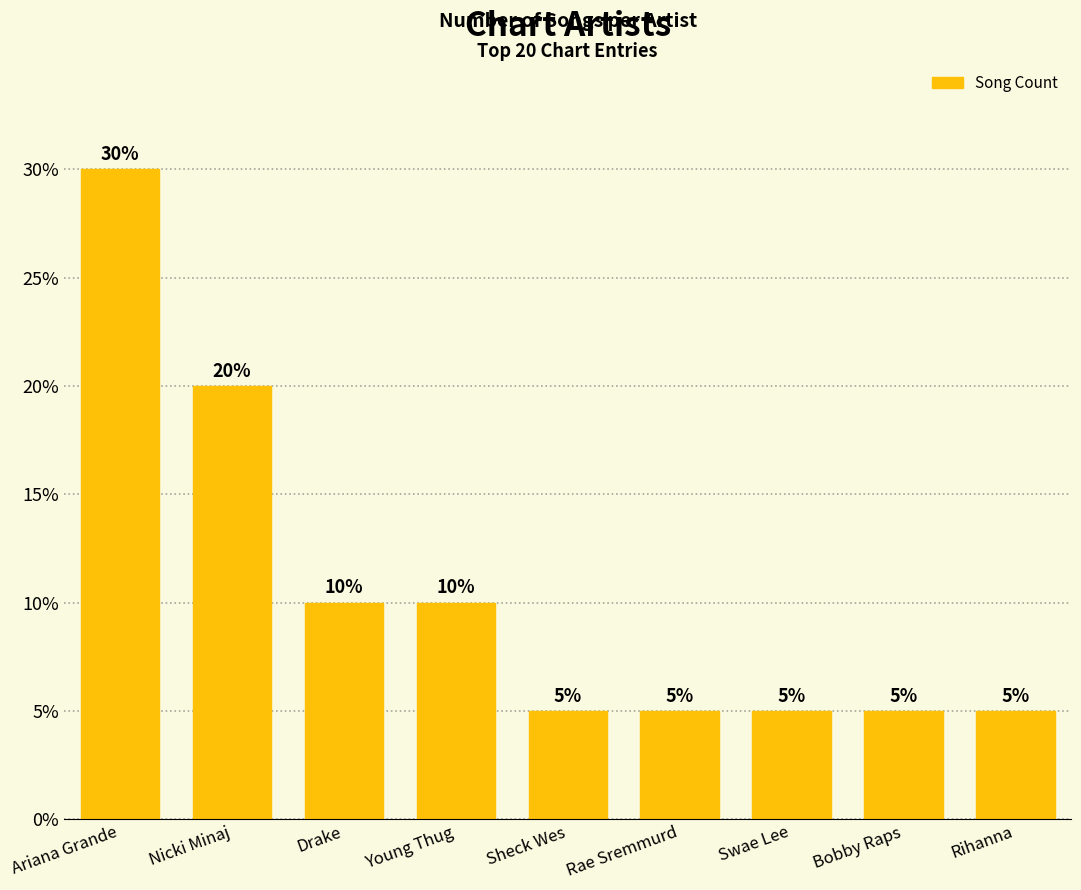

Reading left to right, list all the values displayed in this chart.

6	4	2	2	1	1	1	1	1